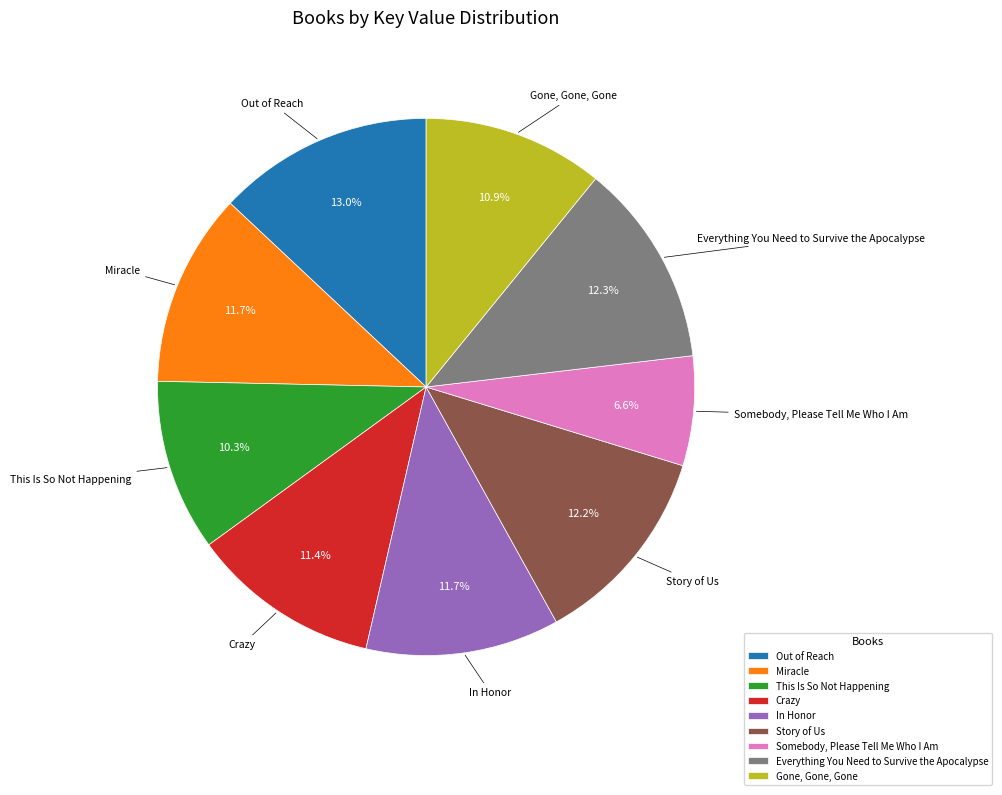

Combined, what portion of the pie is Story of Us and Gone, Gone, Gone?

23.1%